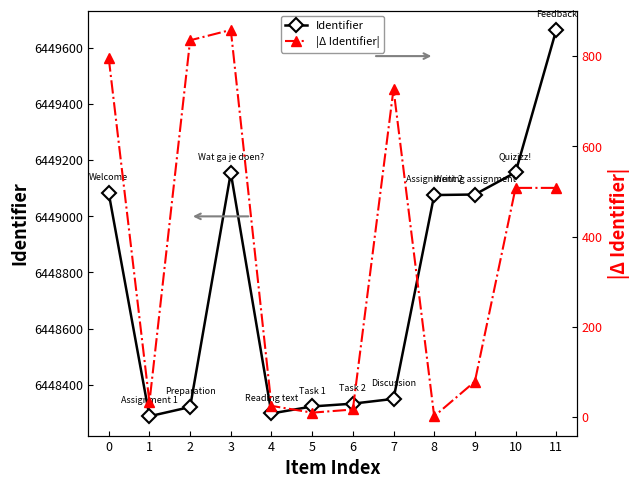

What is the average value of the |Δ Identifier| series?

366